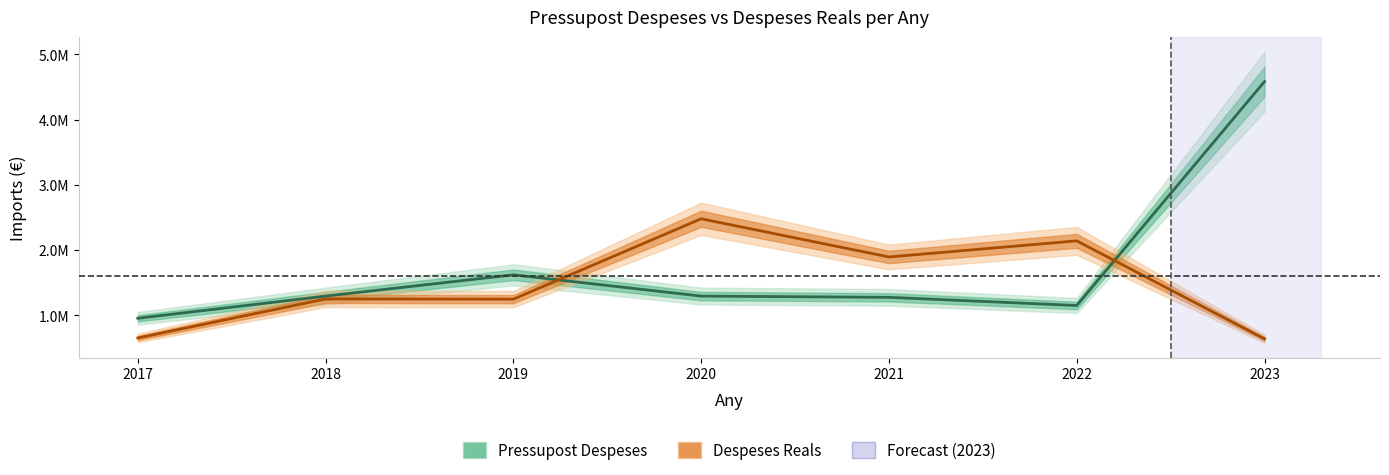

Rank the categories by Pressupost Despeses value from lowest to highest.

2017, 2022, 2021, 2020, 2018, 2019, 2023